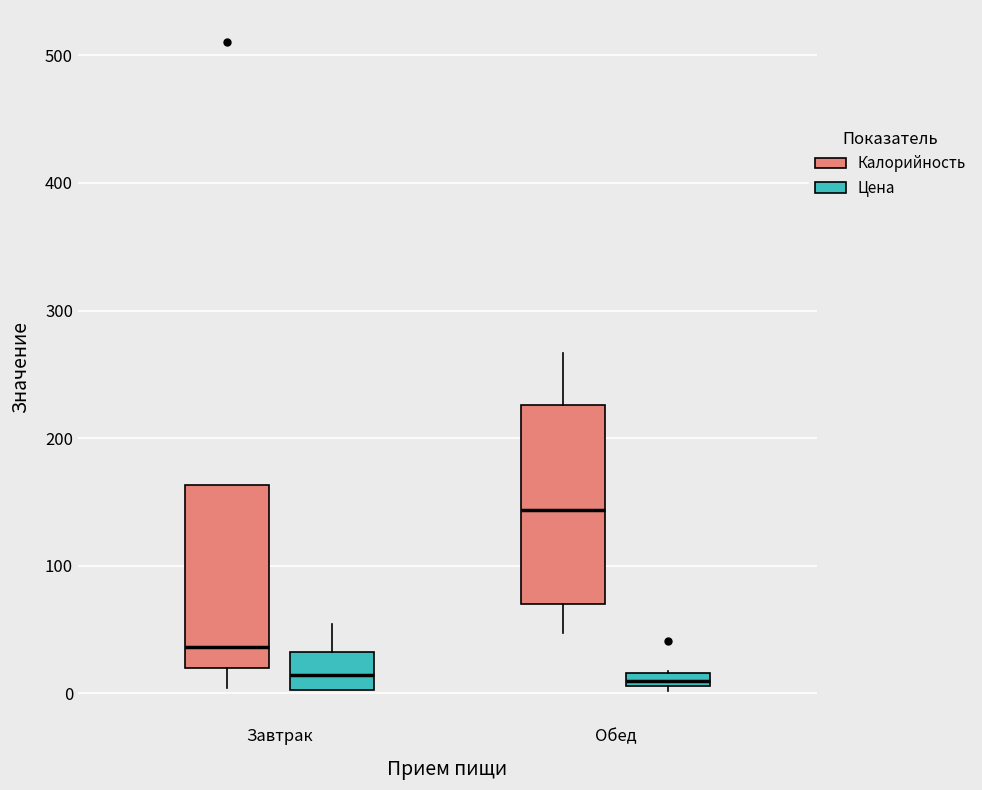

Where does the lower whisker of the box for Завтрак (Калорийность) end on the y-axis? The values are not printed on the chart, so give them approximately, as read against the axis.

0